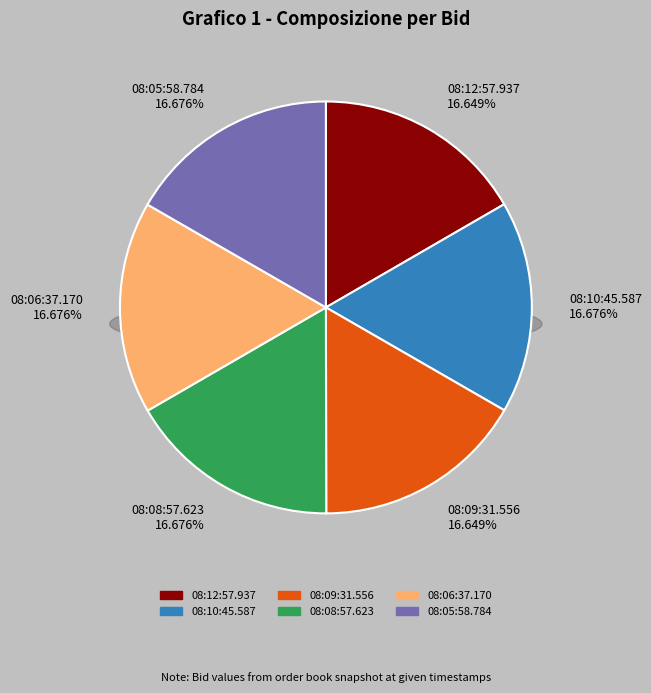

Is the sum of 08:08:57.623 and 08:12:57.937 greater than half?

No